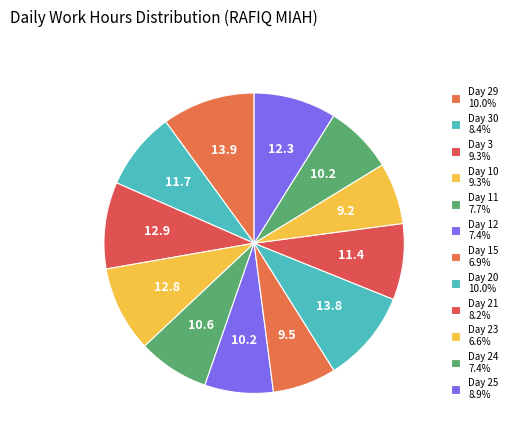

What is the largest slice in the pie chart?

Day 29